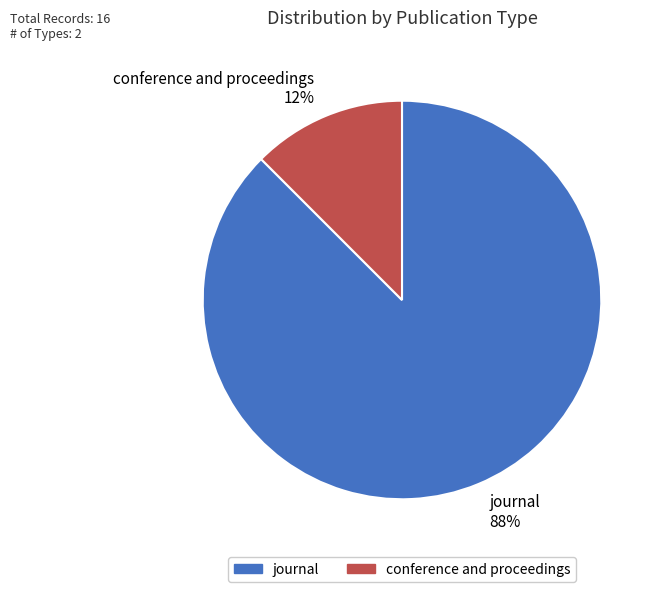

Is there a majority slice in this chart?

Yes